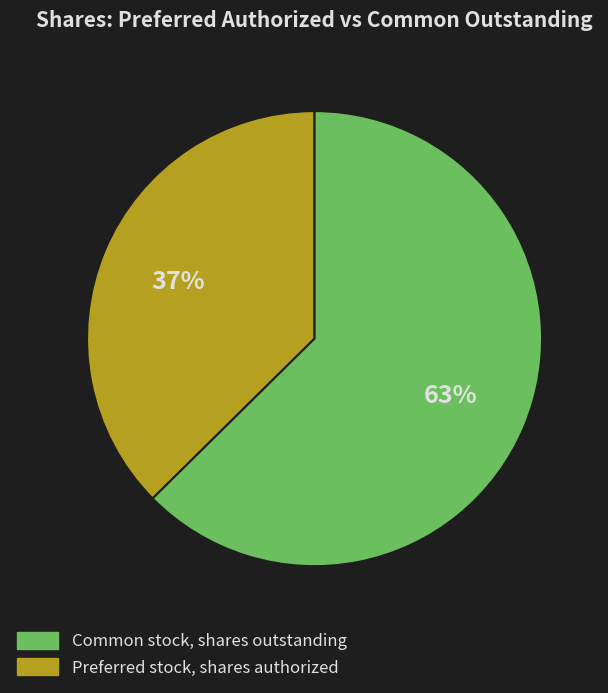

Does any single category account for the majority?

Yes